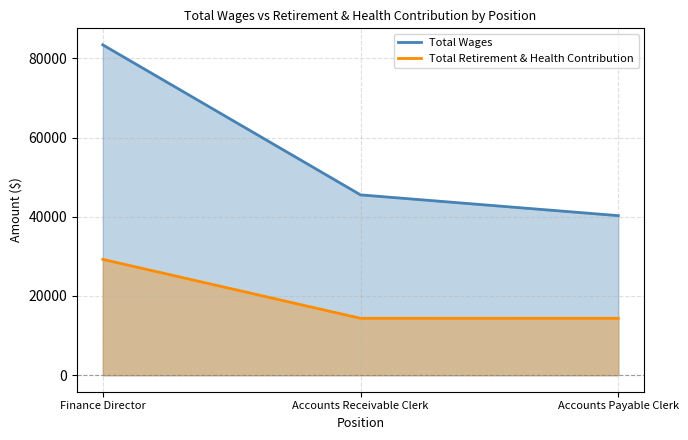

List the series in order of their overall mean, lowest first.

Total Retirement & Health Contribution, Total Wages